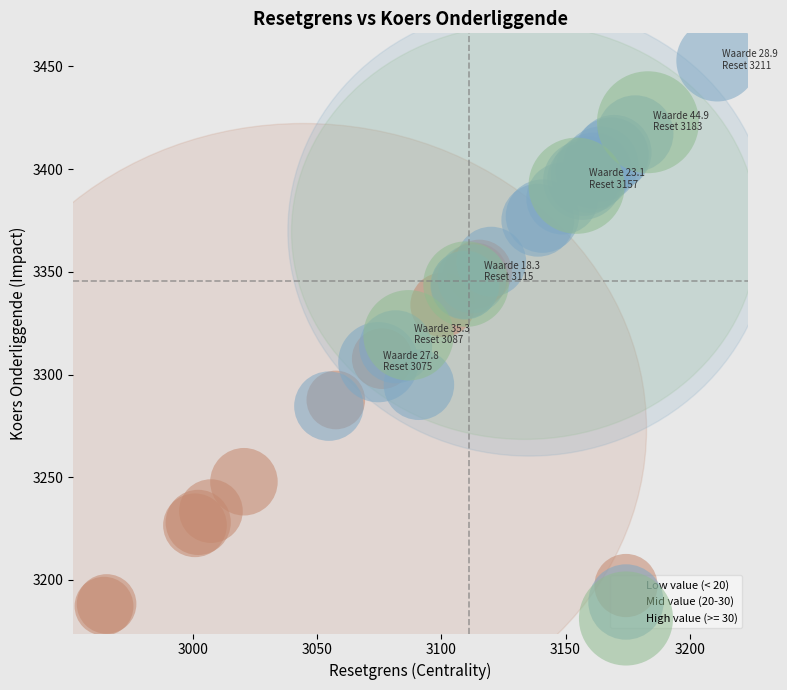

Which series contains the highest Y value?

Mid value (20-30)